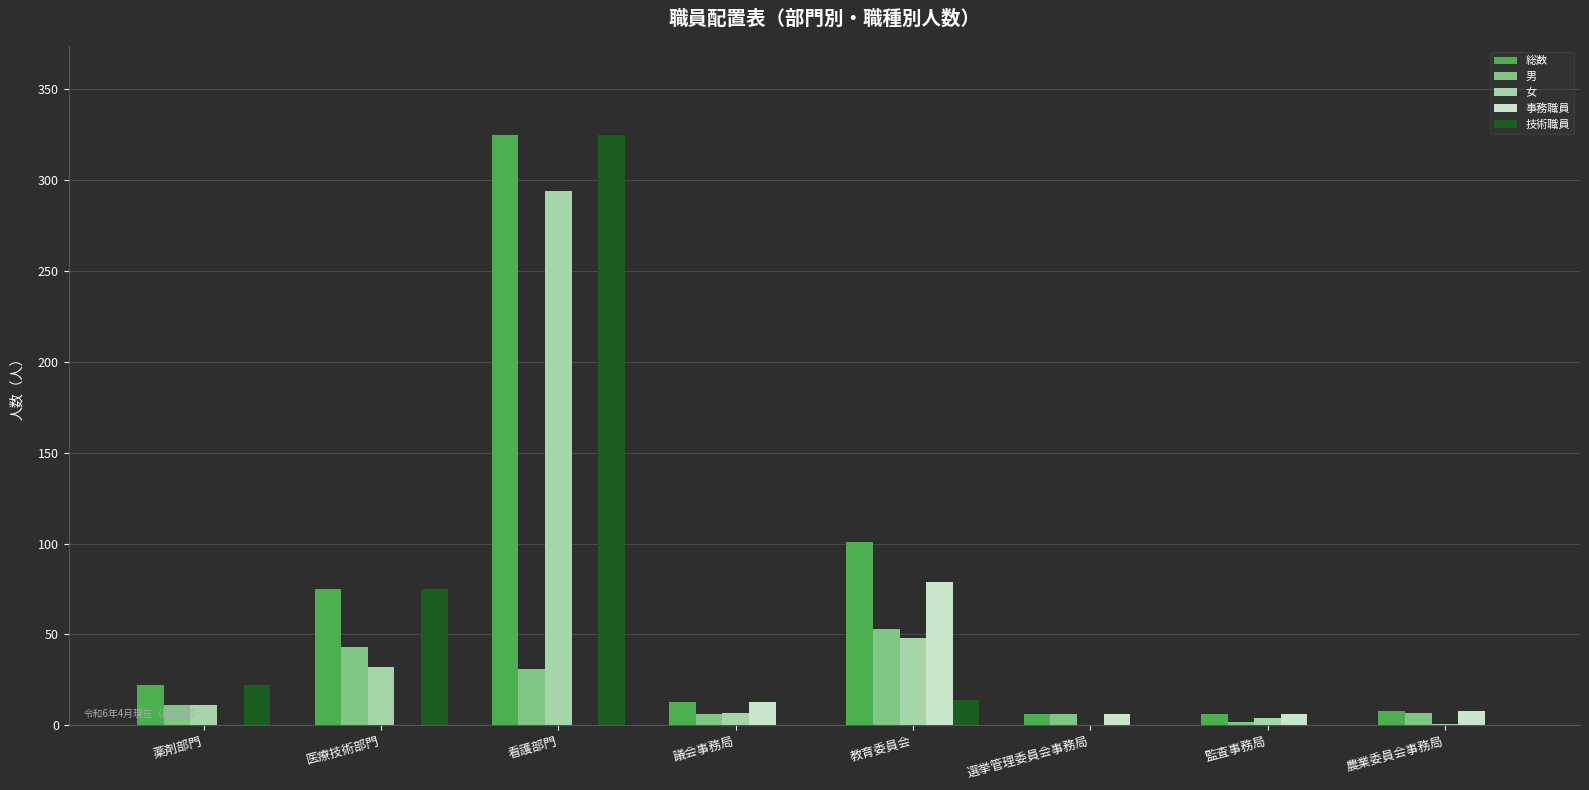

Which category has the highest value in the 男 series?

教育委員会